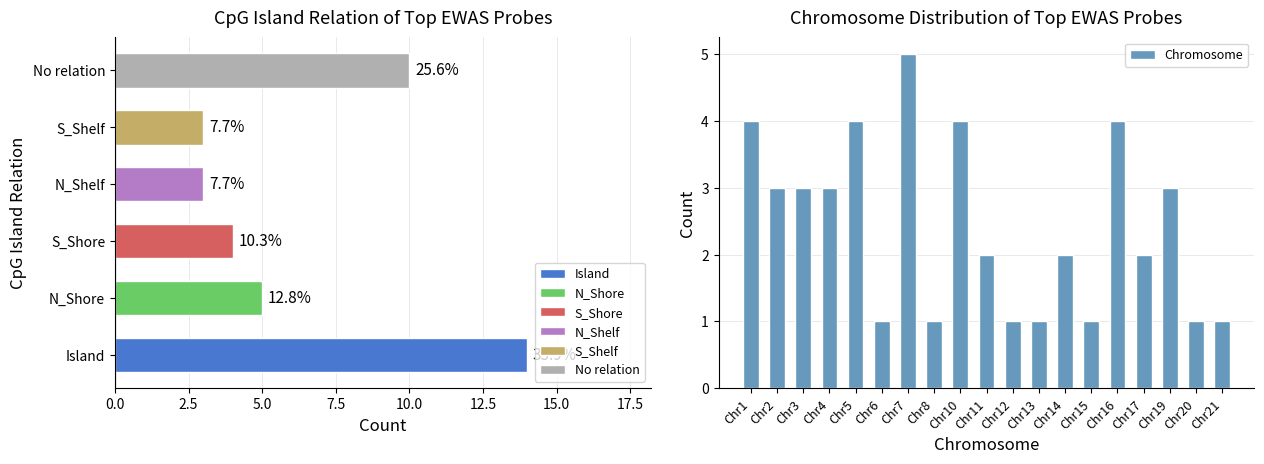

What is the difference between the second highest and minimum values in the Chromosome series?

3